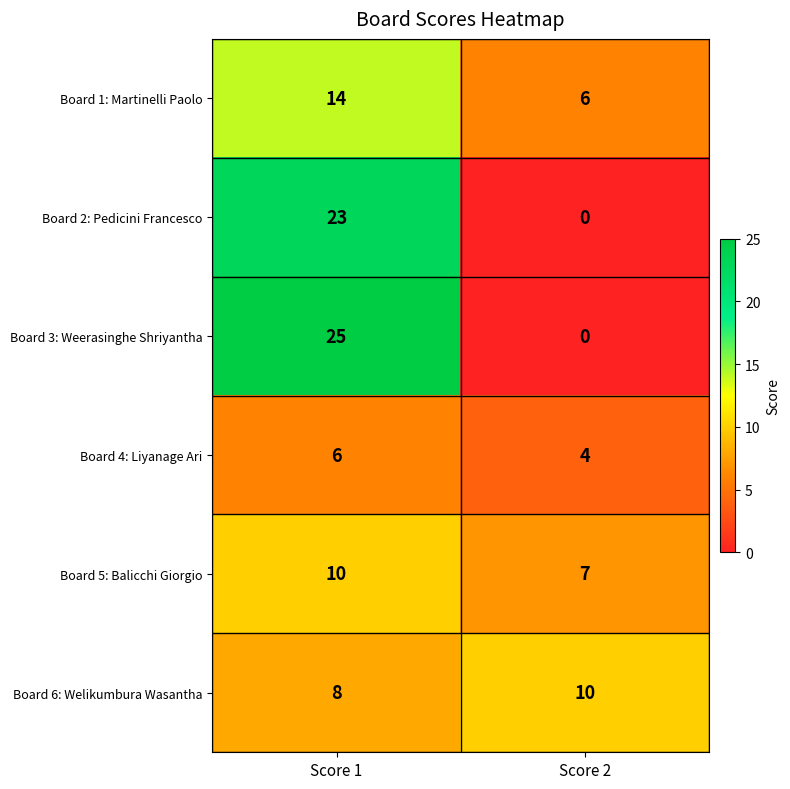

What is the average value of the Board 2: Pedicini Francesco series?

12